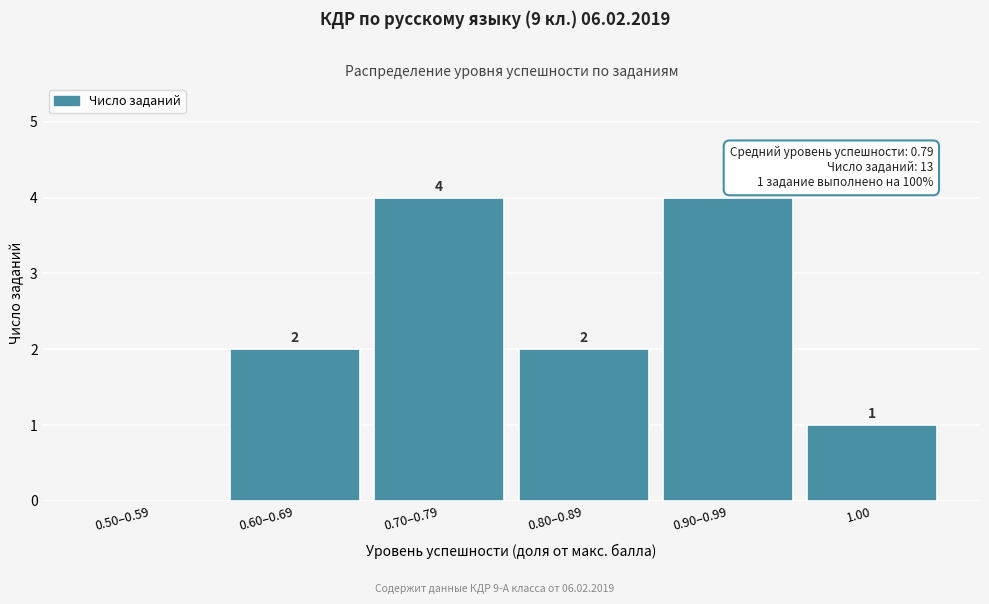

Reading right to left, transcribe all the data shown in this chart.

1.00=1	0.90–0.99=4	0.80–0.89=2	0.70–0.79=4	0.60–0.69=2	0.50–0.59=0